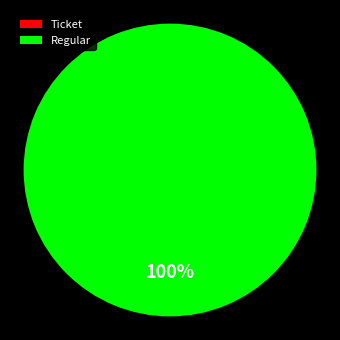

To the nearest percent, what portion does Regular represent?

100%